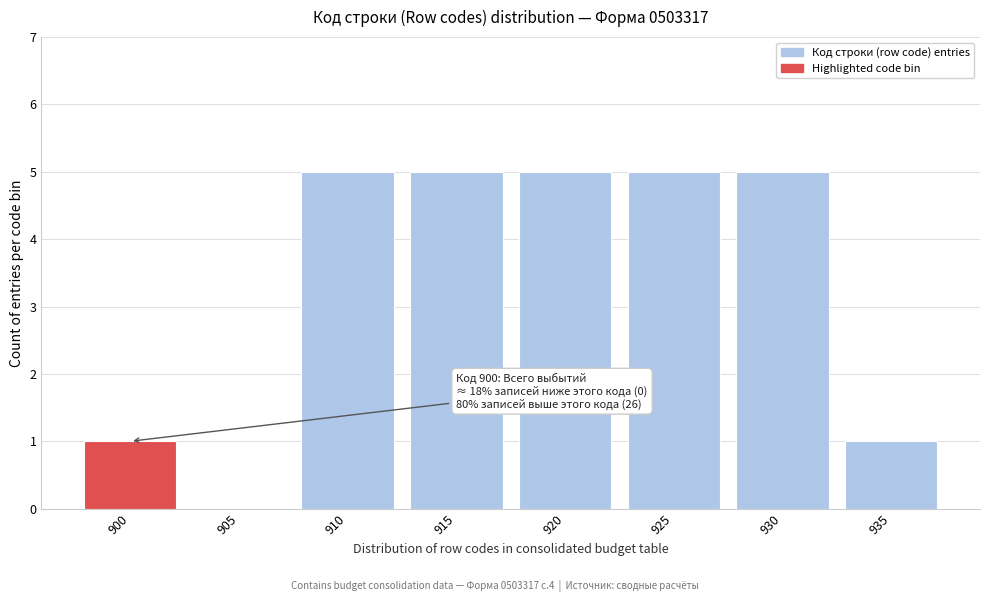

Reading left to right, what are all the values shown in this chart?

900=1	905=0	910=5	915=5	920=5	925=5	930=5	935=1